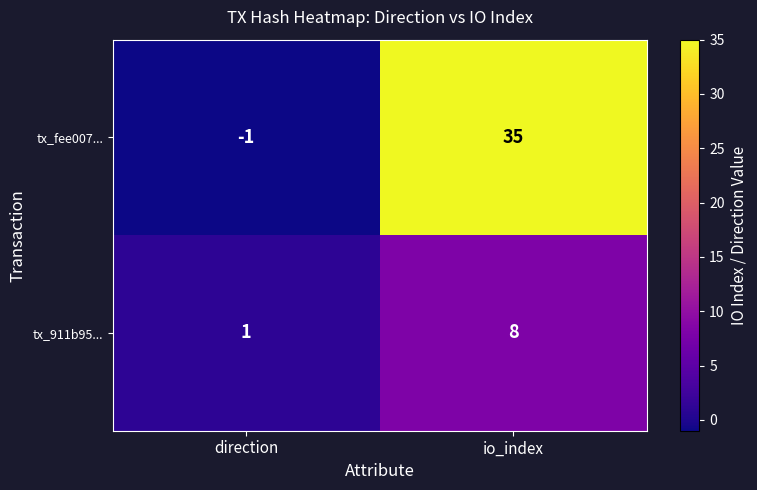

Reading left to right, transcribe all the data shown in this chart.

tx_fee007...: -1	35
tx_911b95...: 1	8